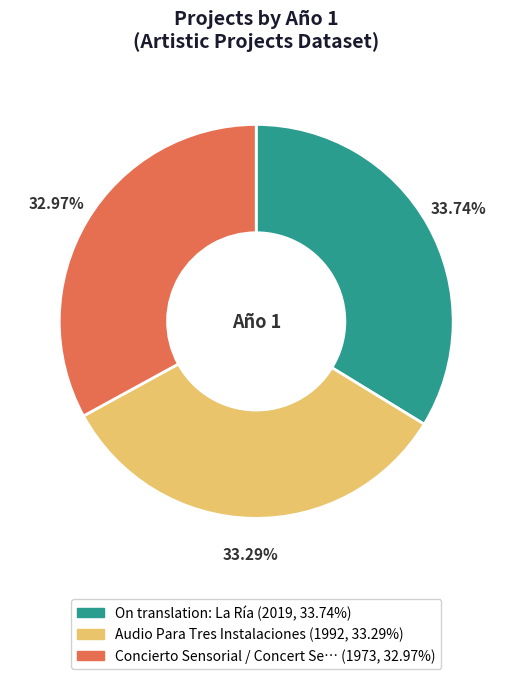

Does any single category account for the majority?

No